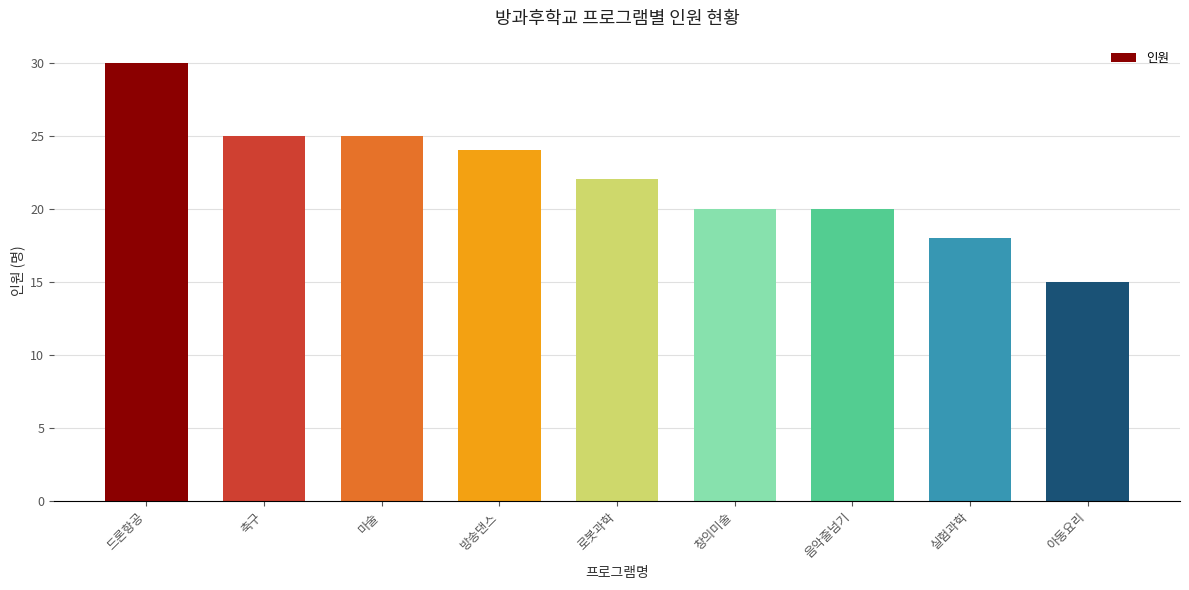

What is the label of the 9th bar from the left?

아동요리